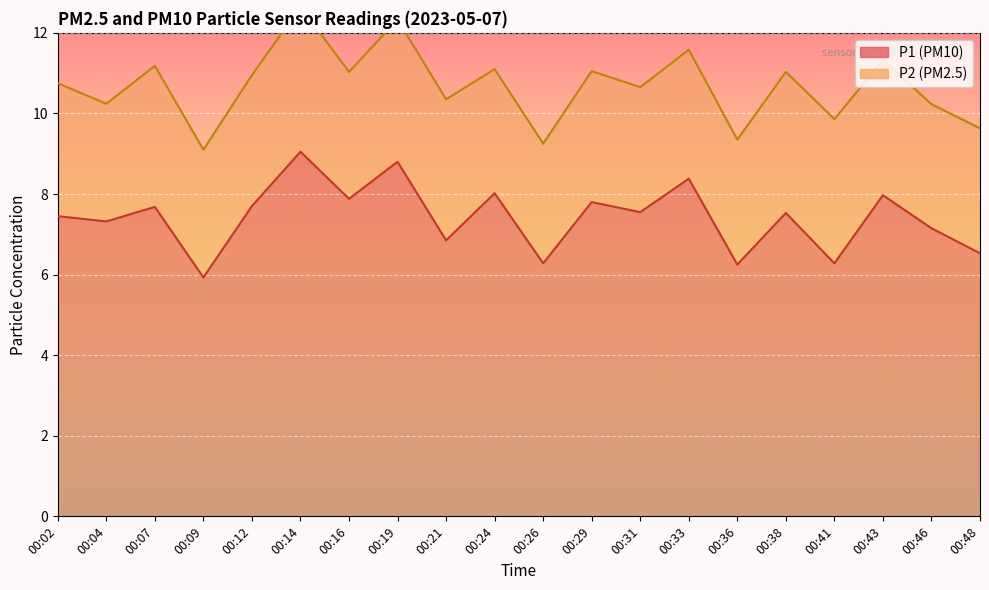

Which category has the lowest value across all series?

00:09